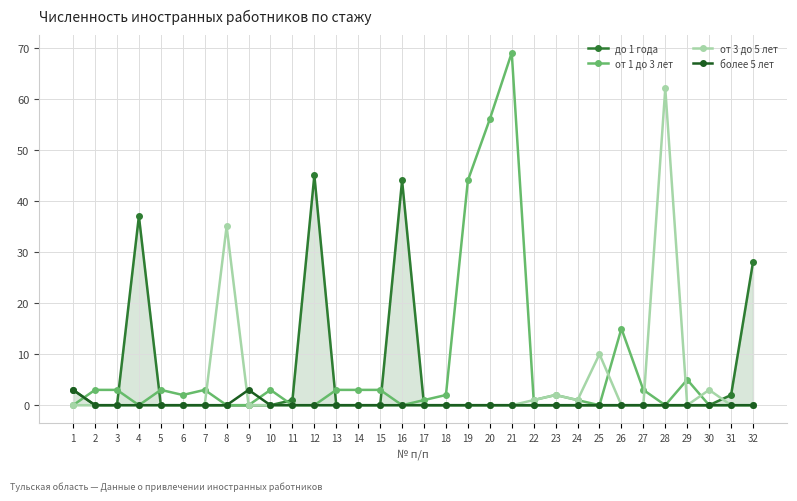

Reading right to left, what are all the values shown in this chart?

до 1 года: 32=28	31=2	30=0	29=0	28=0	27=0	26=0	25=0	24=0	23=0	22=0	21=0	20=0	19=0	18=0	17=0	16=44	15=0	14=0	13=0	12=45	11=1	10=0	9=0	8=0	7=0	6=0	5=0	4=37	3=0	2=0	1=3
от 1 до 3 лет: 32=0	31=0	30=0	29=5	28=0	27=3	26=15	25=0	24=1	23=2	22=1	21=69	20=56	19=44	18=2	17=1	16=0	15=3	14=3	13=3	12=0	11=0	10=3	9=0	8=0	7=3	6=2	5=3	4=0	3=3	2=3	1=0
от 3 до 5 лет: 32=0	31=0	30=3	29=0	28=62	27=0	26=0	25=10	24=1	23=2	22=1	21=0	20=0	19=0	18=0	17=0	16=0	15=0	14=0	13=0	12=0	11=0	10=0	9=0	8=35	7=0	6=0	5=0	4=0	3=0	2=0	1=0
более 5 лет: 32=0	31=0	30=0	29=0	28=0	27=0	26=0	25=0	24=0	23=0	22=0	21=0	20=0	19=0	18=0	17=0	16=0	15=0	14=0	13=0	12=0	11=0	10=0	9=3	8=0	7=0	6=0	5=0	4=0	3=0	2=0	1=3